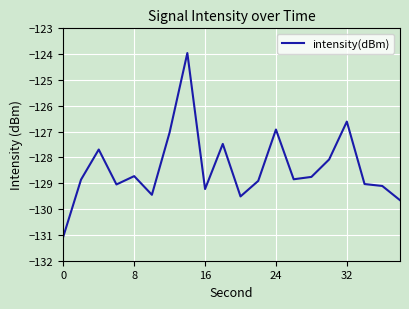

What is the smallest value displayed?

-131.1